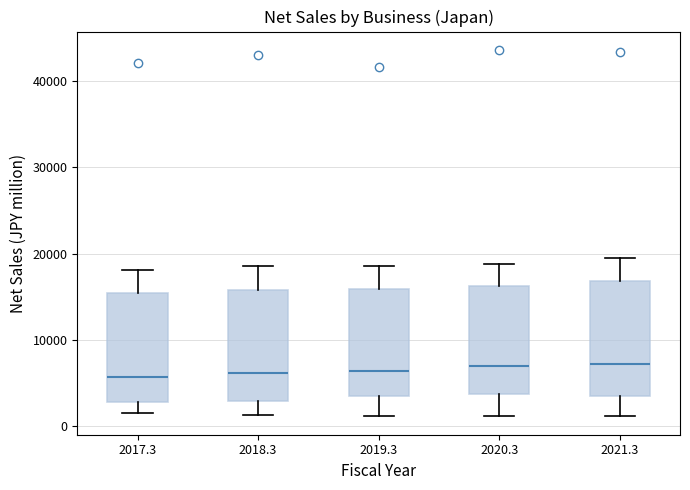

Reading left to right, transcribe this box plot: for each box, give where its median line is, the range the box spans, and where its two whiskers end, as read against the y-axis. The values are not printed on the chart, so give them approximately, as read against the axis.

2017.3: median 6000, box 3000 to 15000, whiskers 1000 to 18000
2018.3: median 6000, box 3000 to 16000, whiskers 1000 to 19000
2019.3: median 6000, box 4000 to 16000, whiskers 1000 to 19000
2020.3: median 7000, box 4000 to 16000, whiskers 1000 to 19000
2021.3: median 7000, box 4000 to 17000, whiskers 1000 to 19000